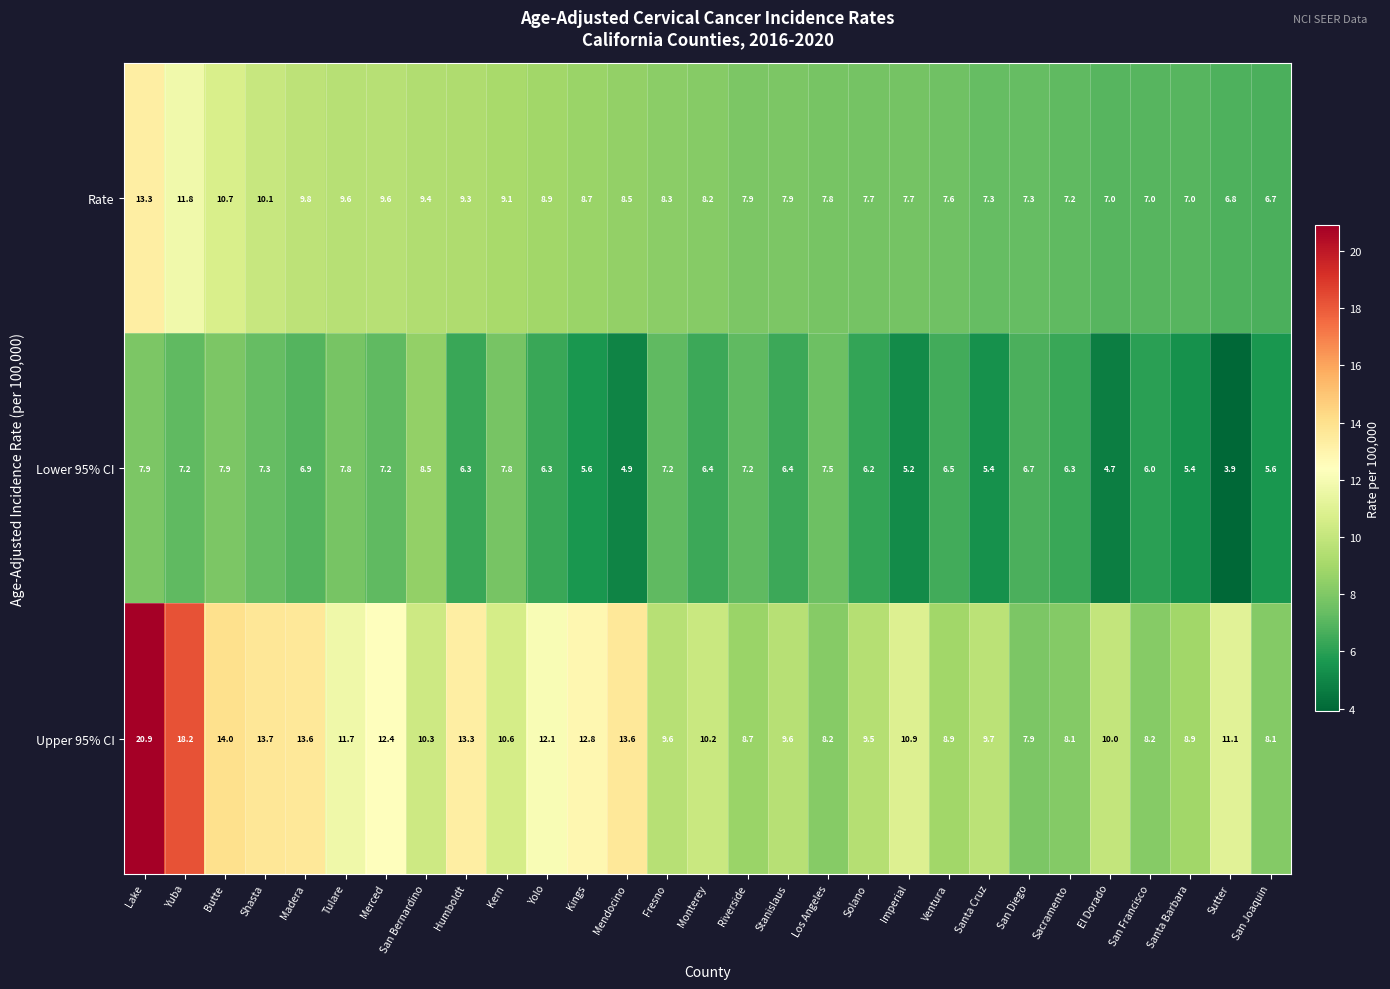

Rank the series at Ventura from lowest to highest value.

Lower 95% CI, Rate, Upper 95% CI